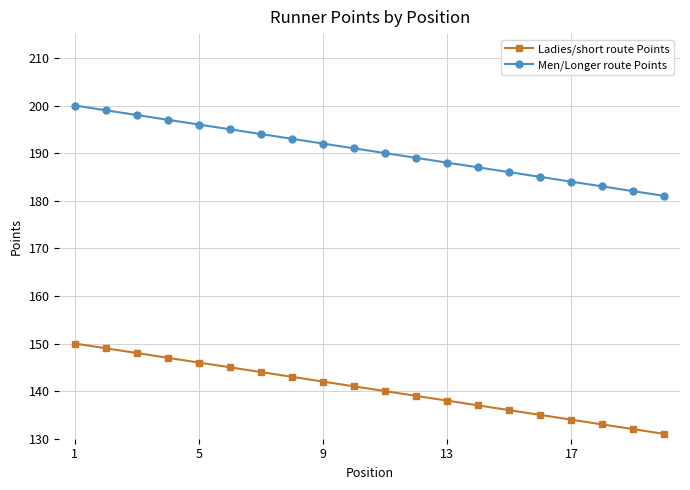

What is the value of the Men/Longer route Points point at the 18th from the left?

183